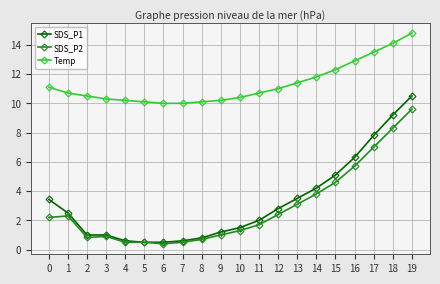

Between 5 and 12, which series saw the biggest shift?

SDS_P1